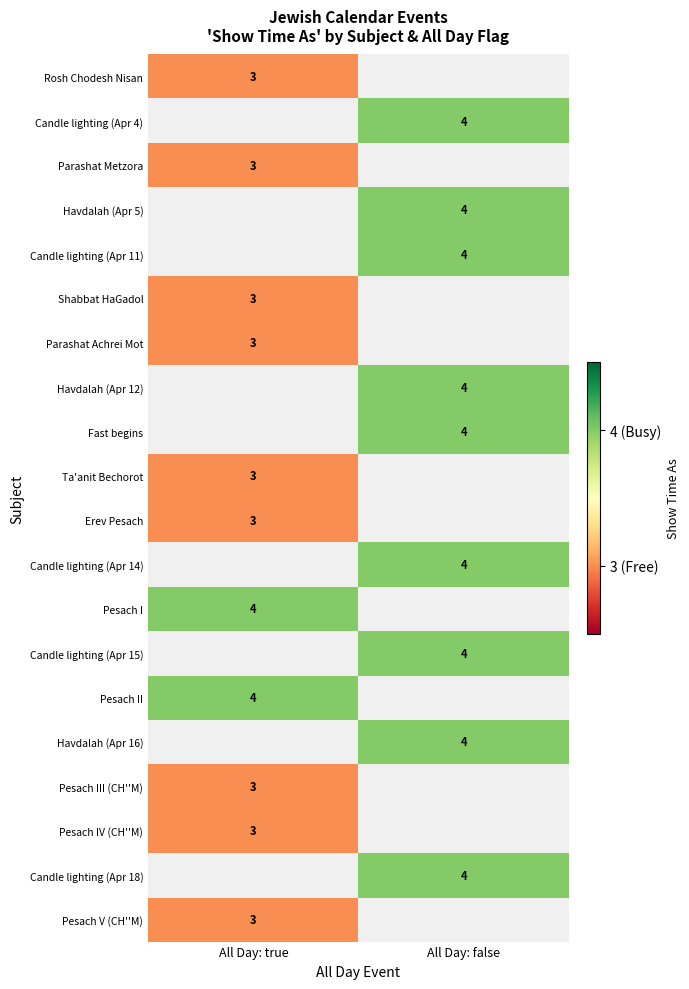

The value of Pesach V (CH''M) at All Day: true is 3. True or false?

True